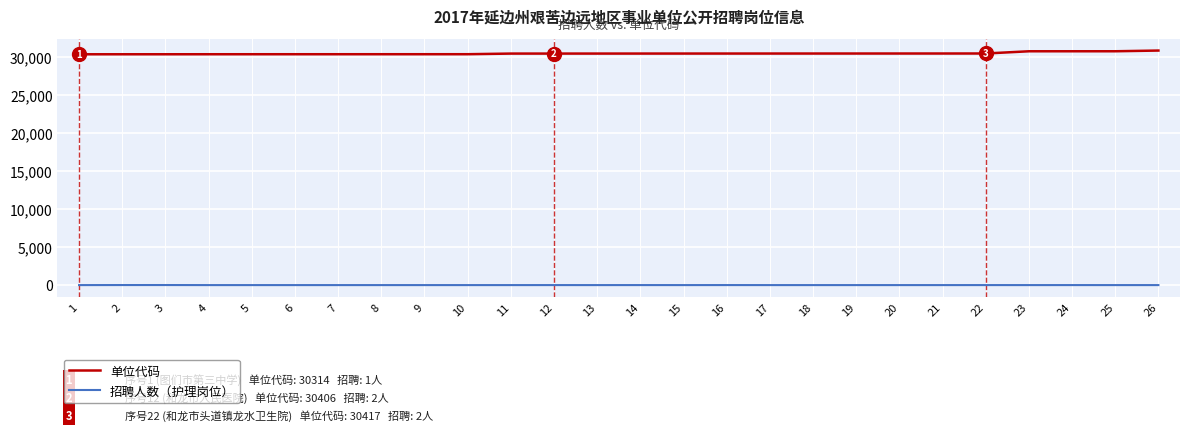

True or false: 单位代码 and 招聘人数（护理岗位） cross at least once.

False